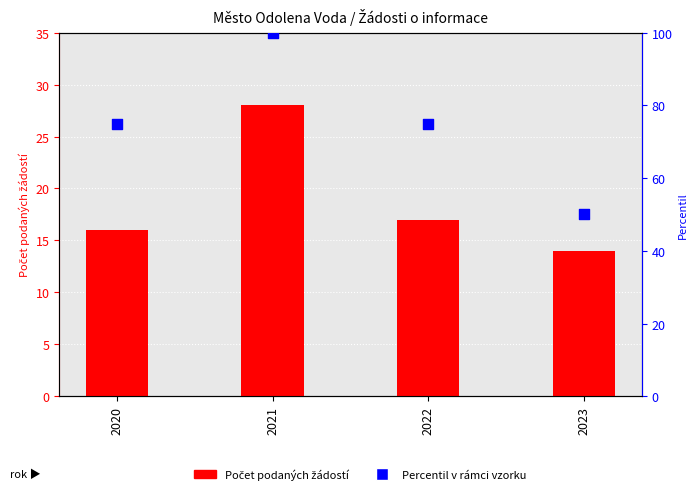

Is the value of Počet podaných žádostí at 2021 greater than the value of Percentil v rámci vzorku at 2021?

No